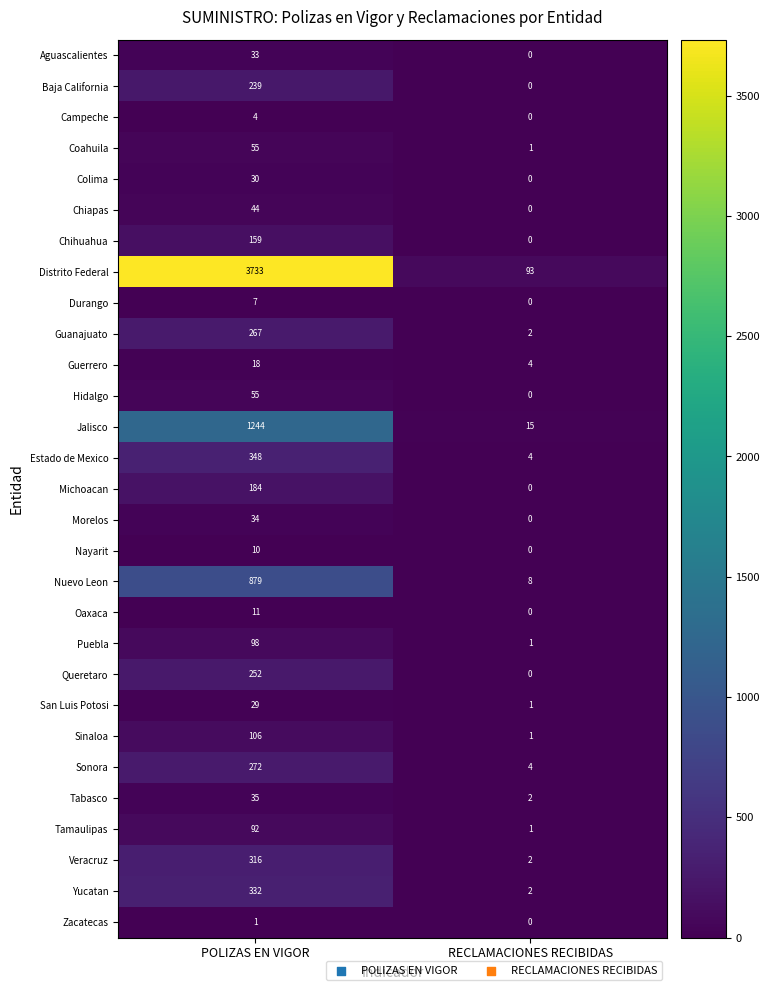

What is the total value across all series at POLIZAS EN VIGOR?

8887